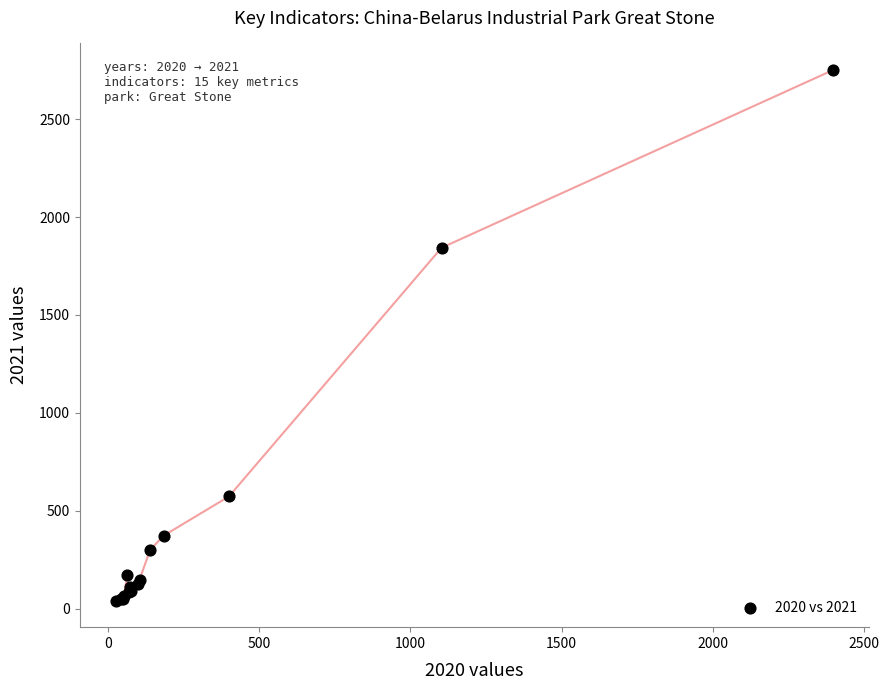

What Y value in the scatter plot is closest to 1396?

1843.0